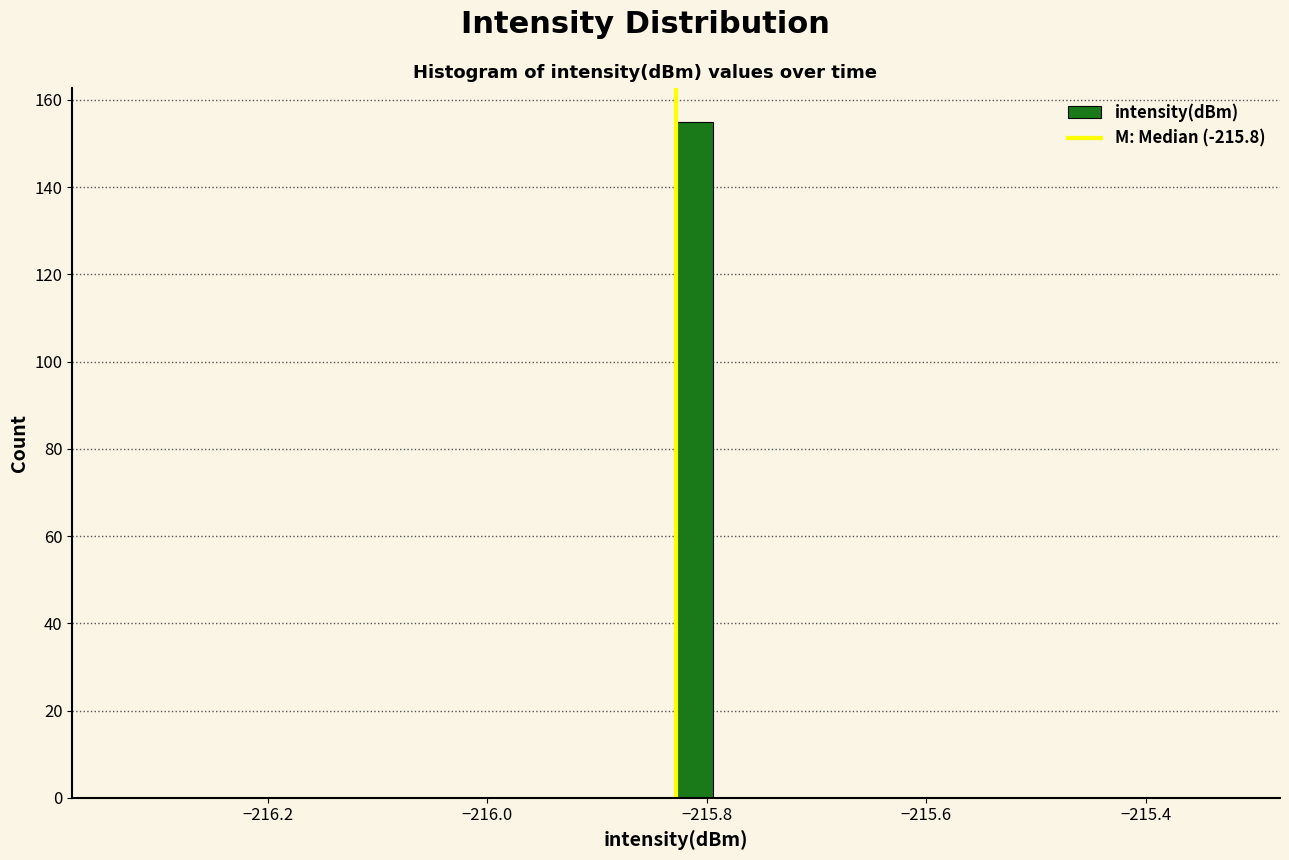

Around what value on the x-axis is the tallest bar? Give the approximate position of its centre, as read against the axis.

-215.82